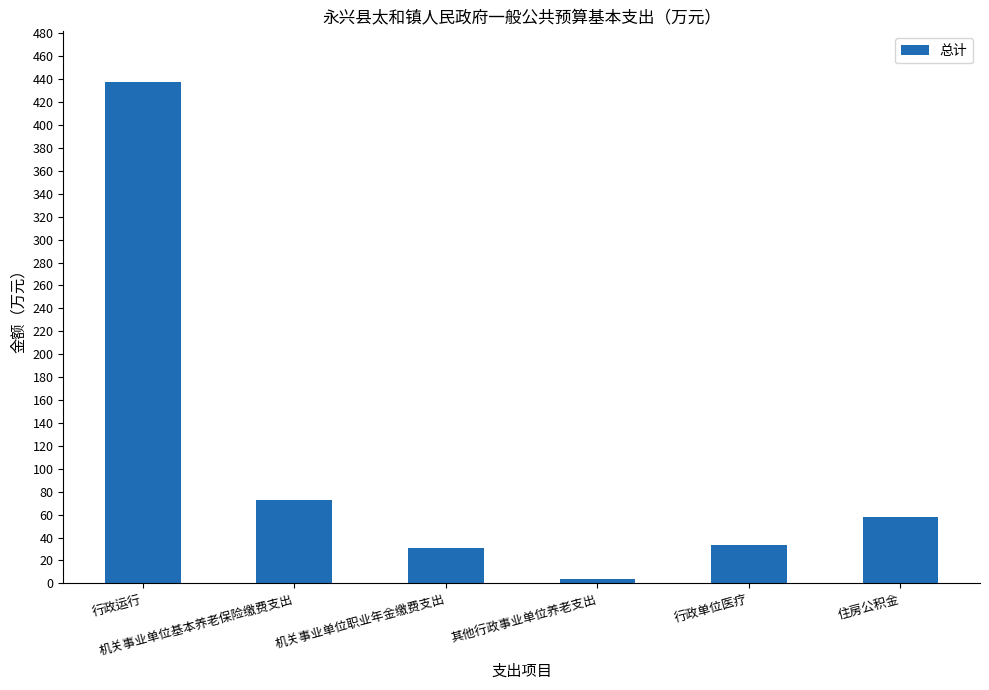

What is the average value?

106.2